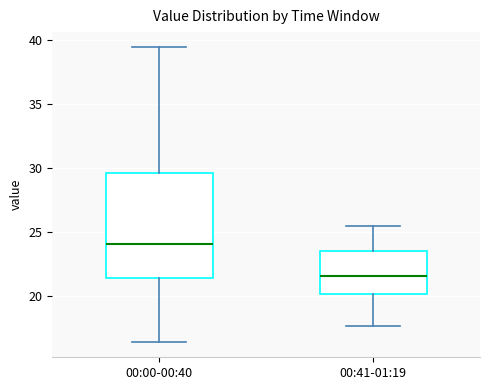

Where is the lower edge of the box for 00:41-01:19 on the y-axis? The values are not printed on the chart, so give them approximately, as read against the axis.

20.0